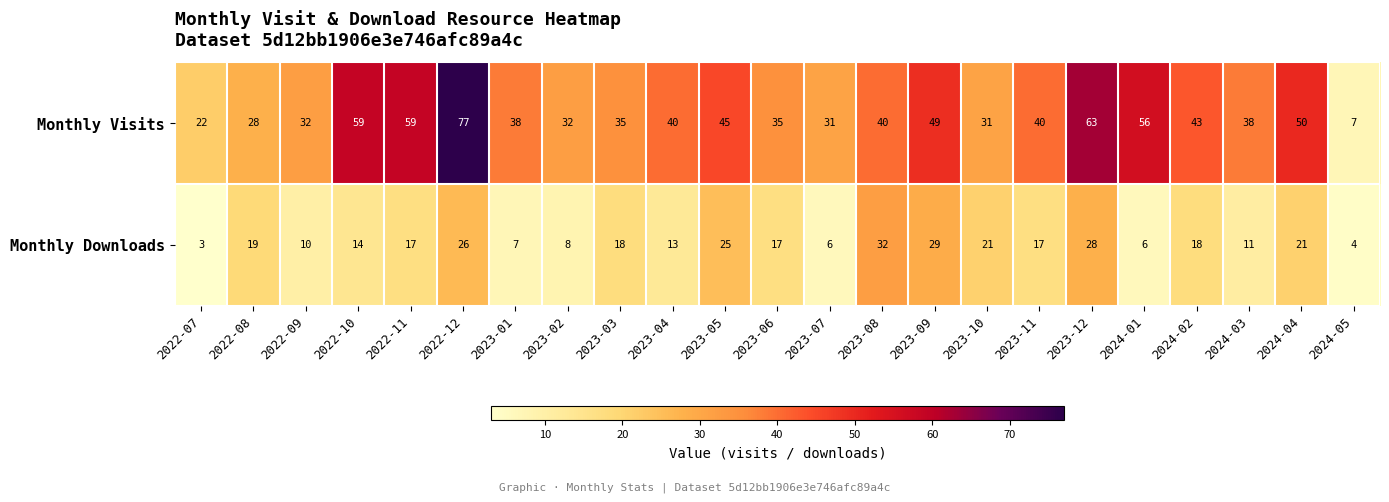

What is the average value of the Monthly Visits series?

41